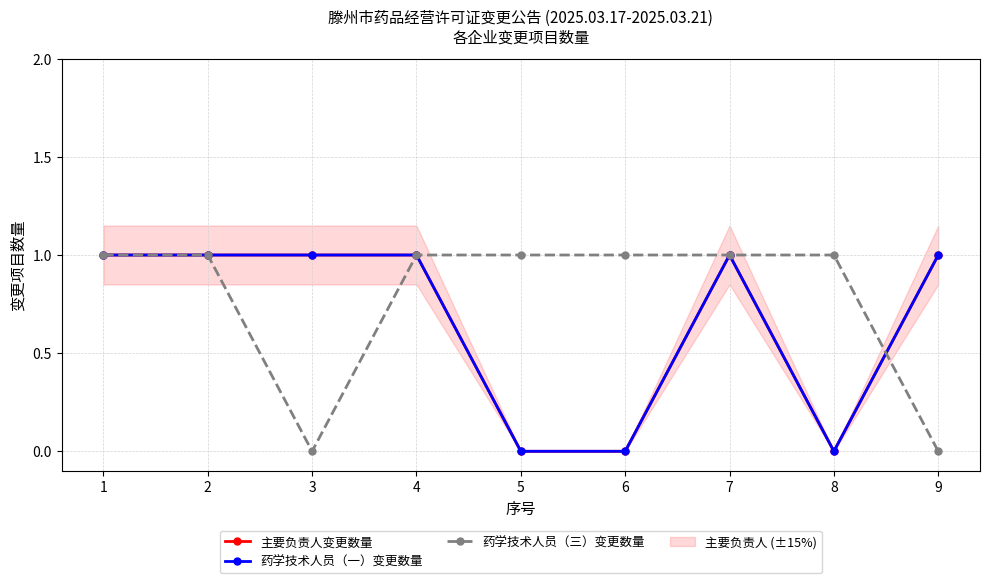

Read the 药学技术人员（三）变更数量 value at 5.

1